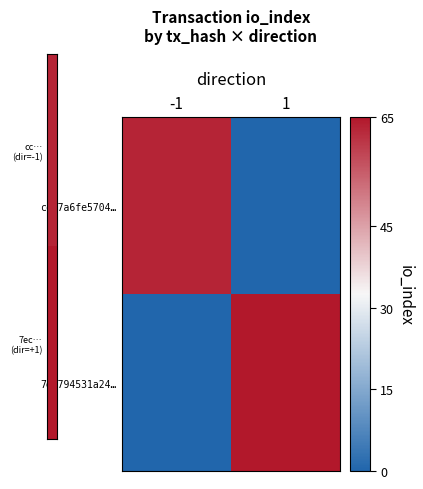

What is the maximum value shown in the chart?

65